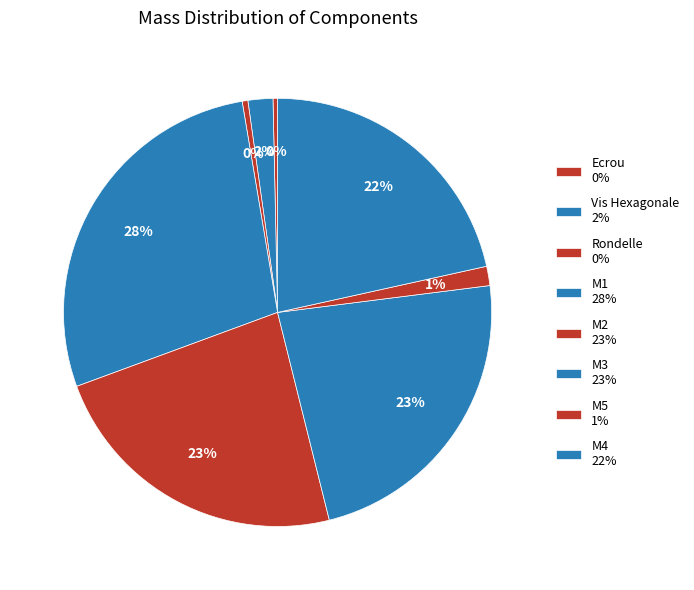

Which has a higher value, Rondelle or M3?

M3